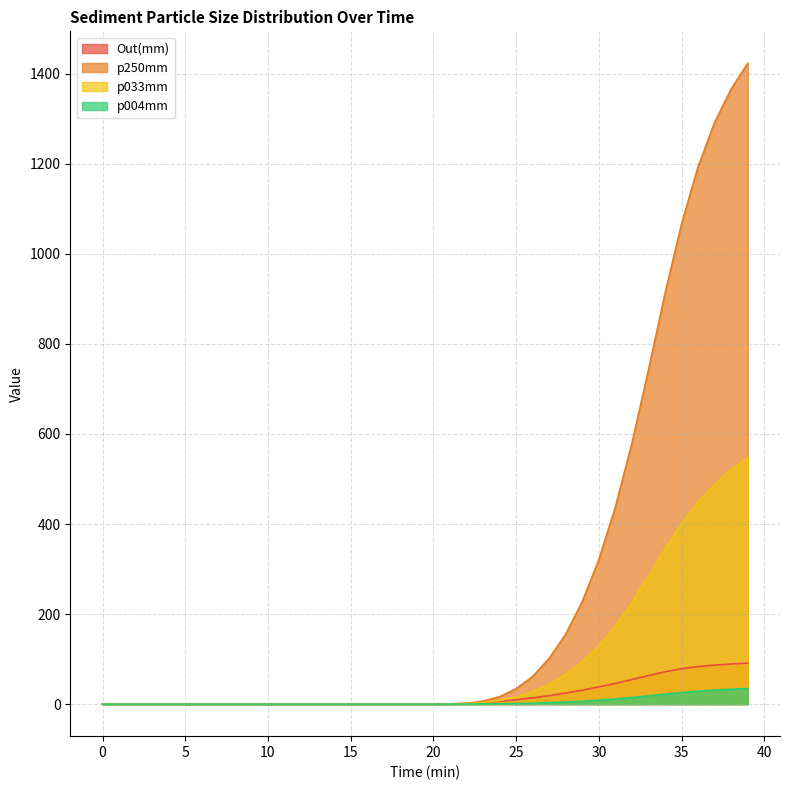

What is the label of the 15th point from the right?

25